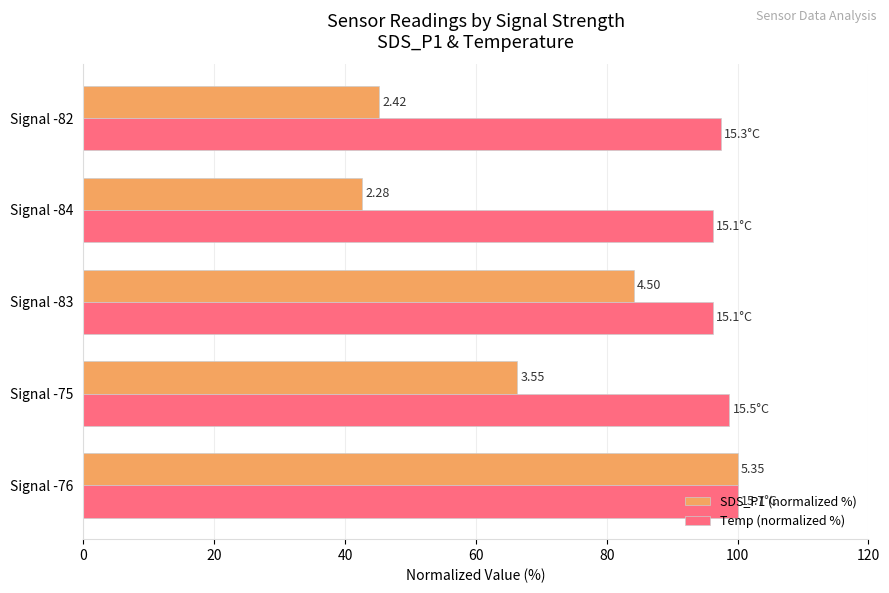

What are all the series names shown in the legend?

SDS_P1 (normalized %), Temp (normalized %)